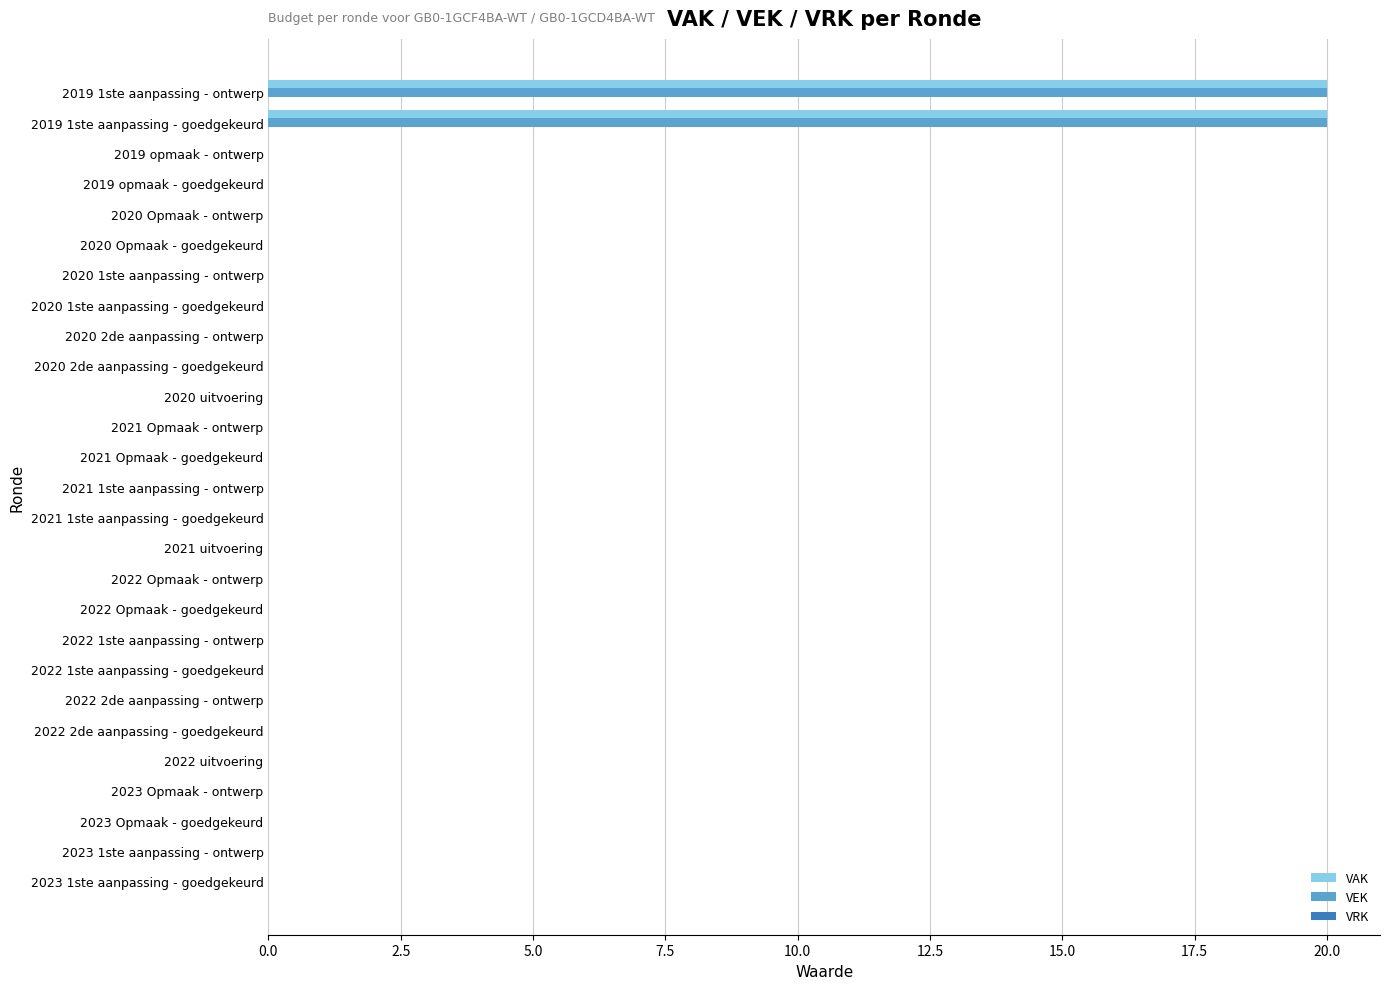

What is the sum of all VEK values?

40